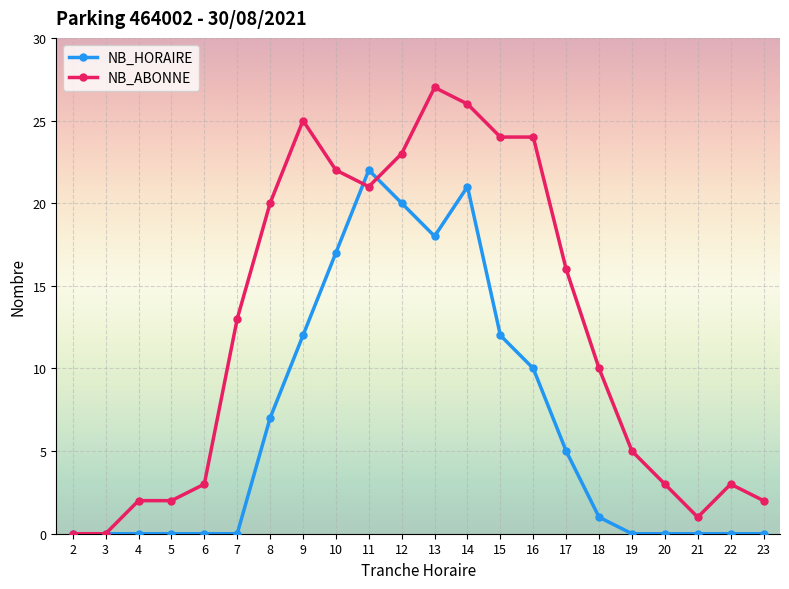

The value of NB_ABONNE at 7 is 13. True or false?

True